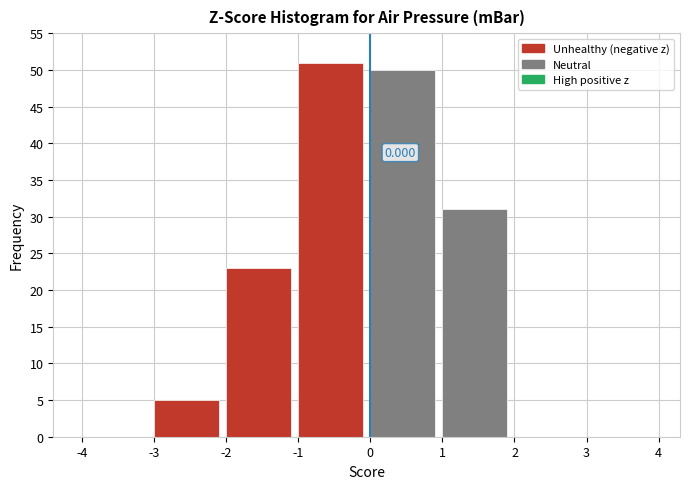

Which range on the x-axis has the tallest bar?

-1 to 0